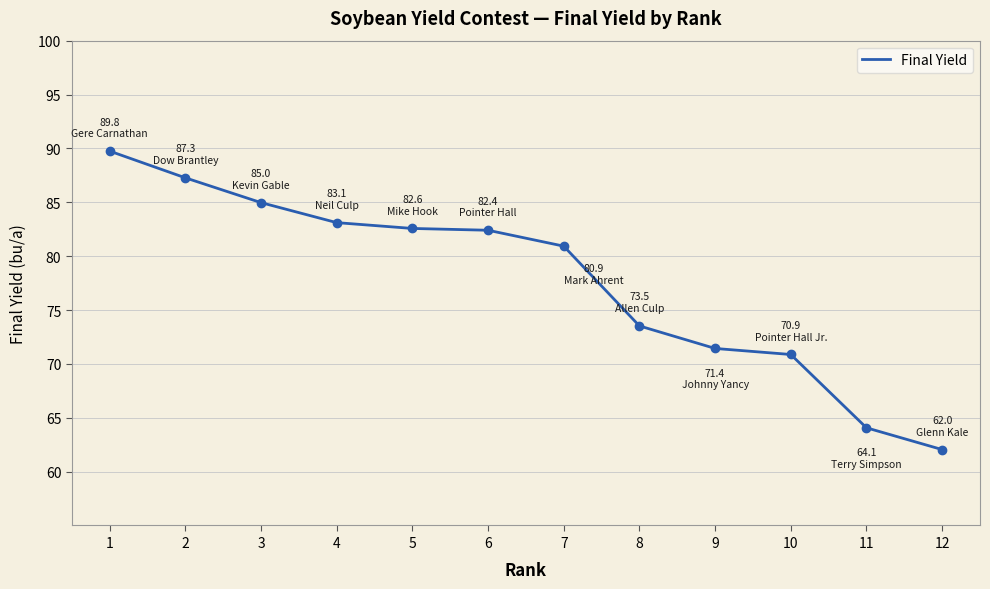

Where is the data nearest to the value 75?

8